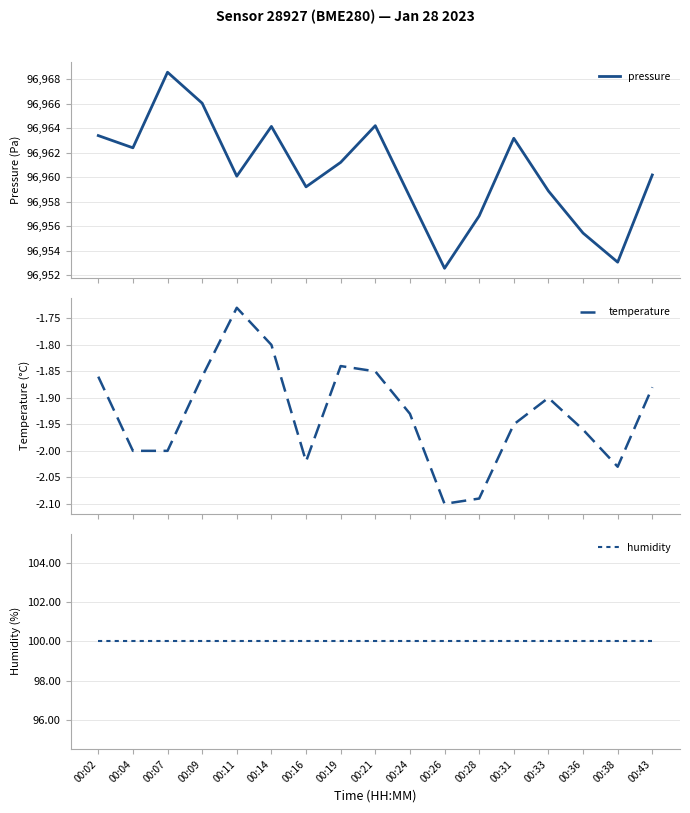

Count the number of categories in the chart.

17